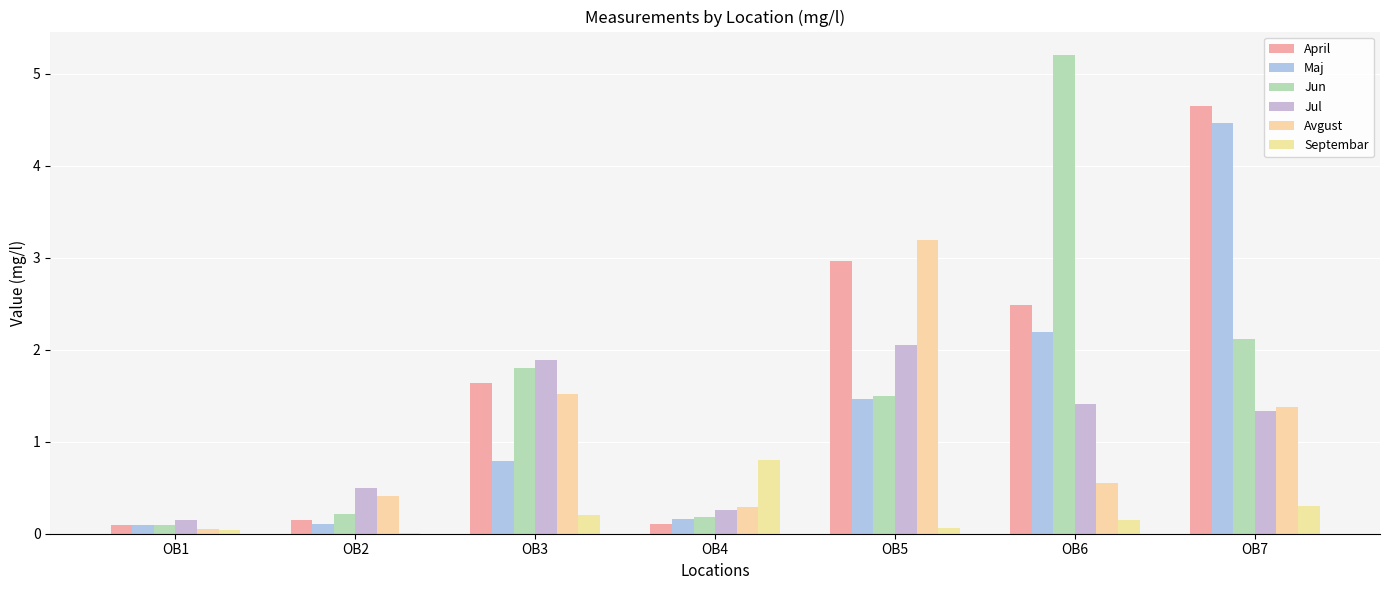

Rank the series at OB2 from lowest to highest value.

Septembar, Maj, April, Jun, Avgust, Jul